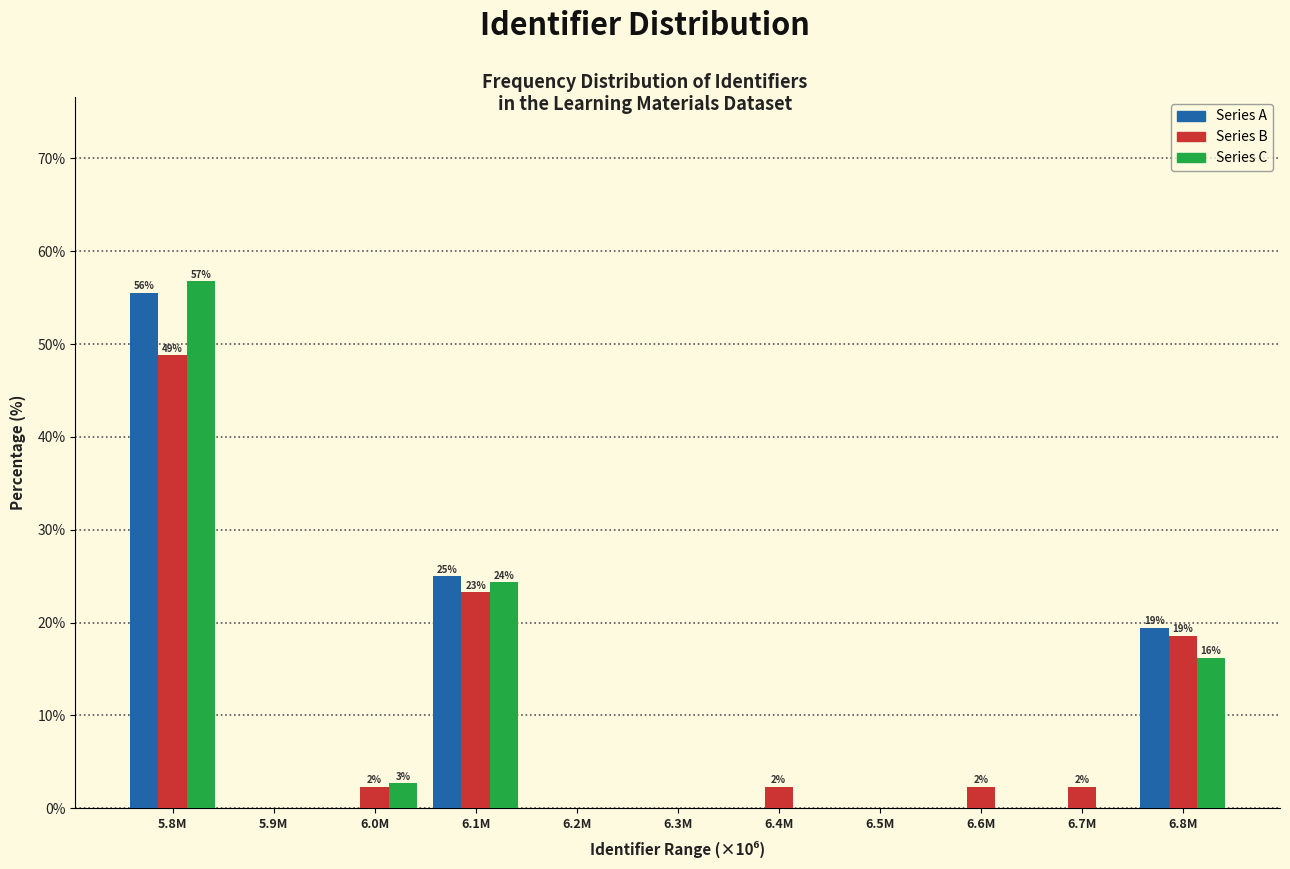

Between 5.8M and 6.8M, which series saw the biggest shift?

Series C